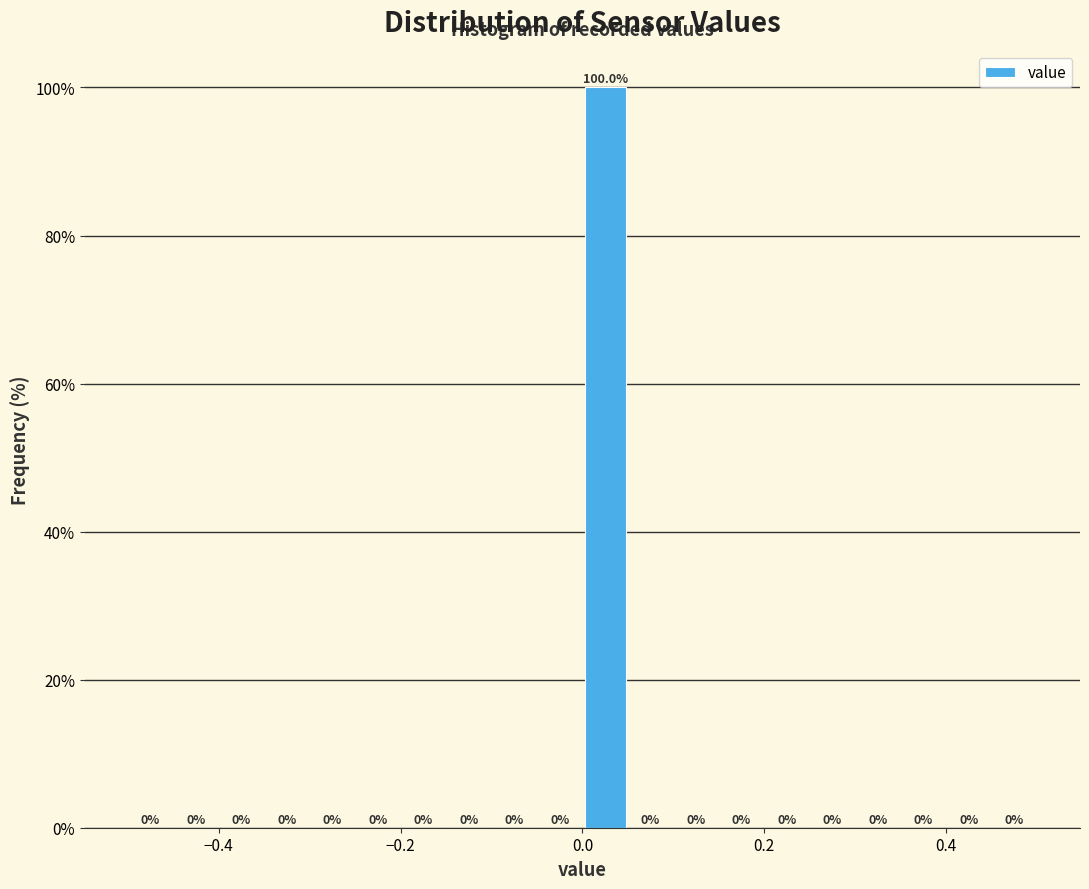

Read against the x-axis, roughly where is the centre of the tallest bar?

0.02